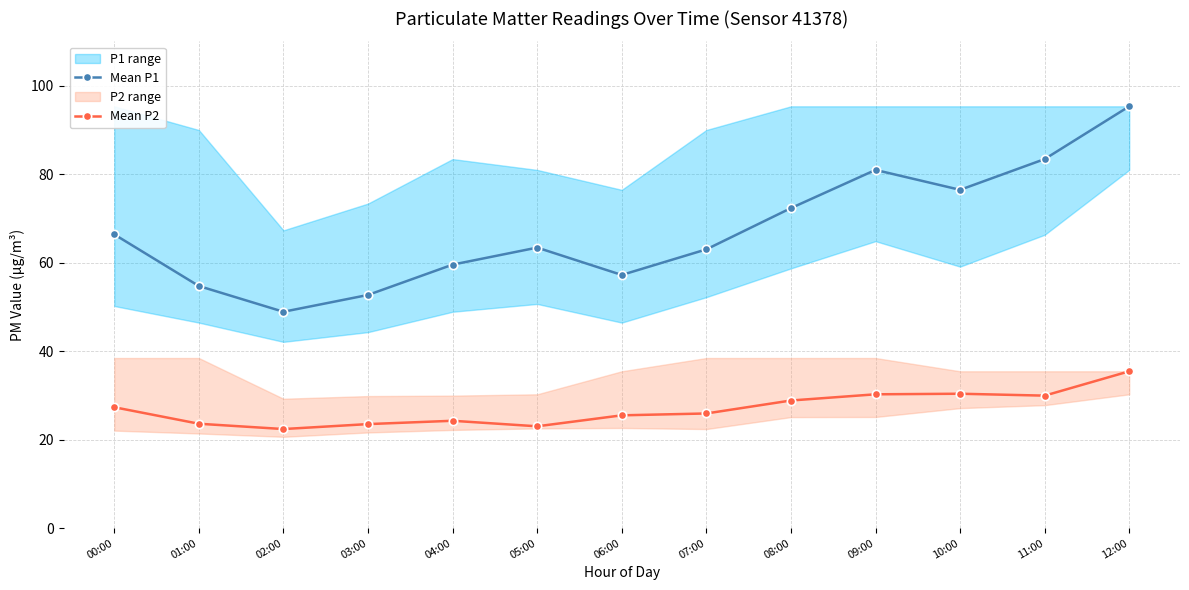

What is the label of the 8th point from the right?

05:00